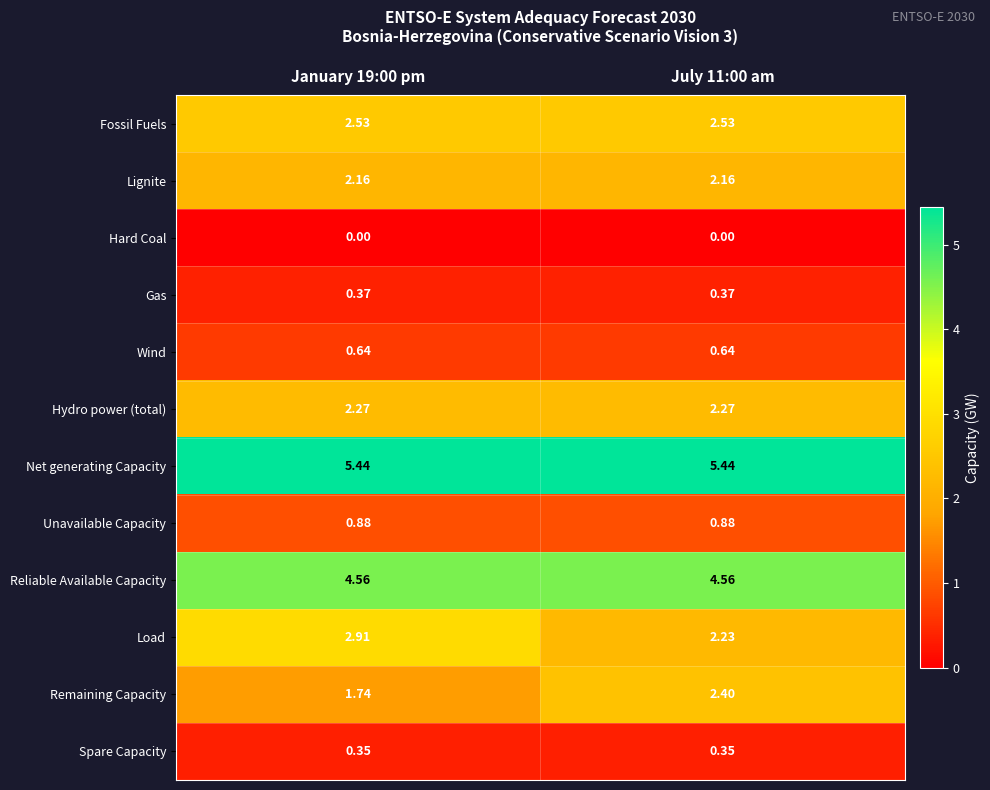

Which series has the largest total across all categories?

Net generating Capacity